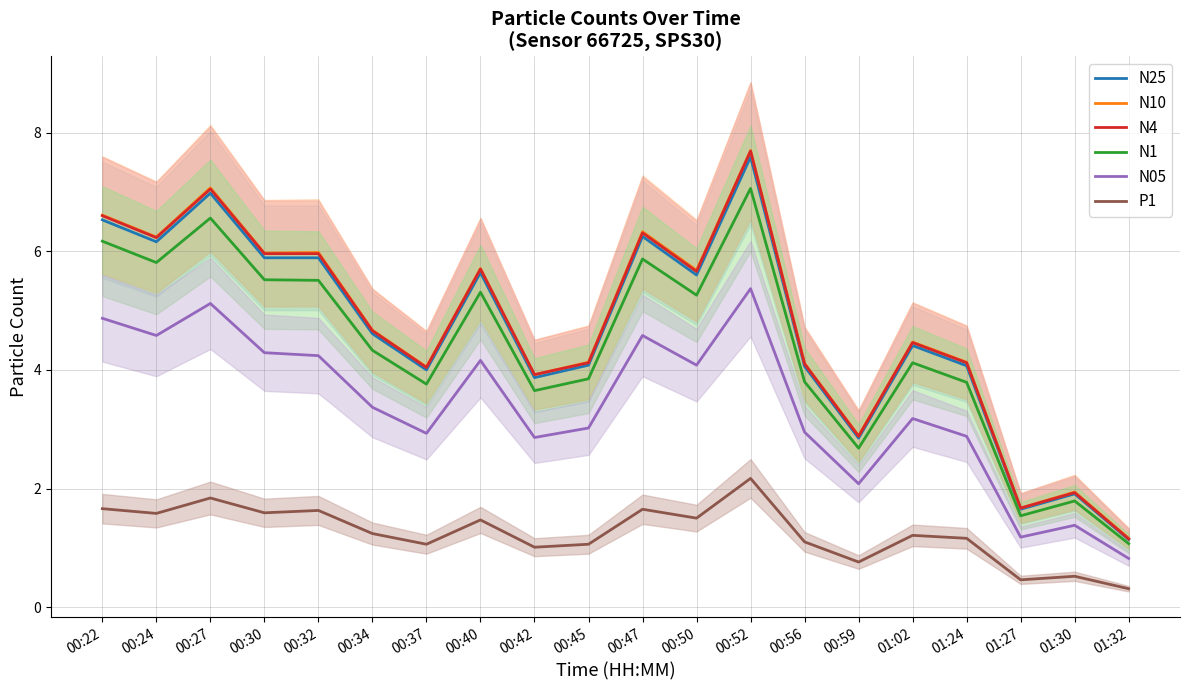

Which series has the widest spread of values?

N4